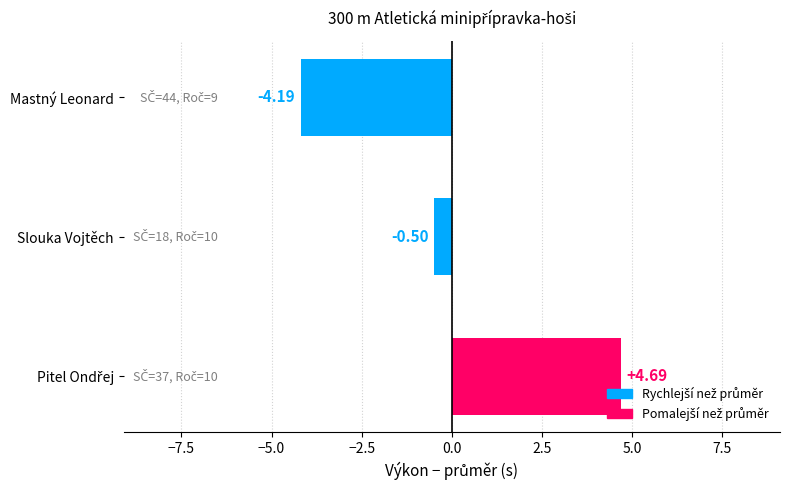

What is the label of the 2nd bar from the top?

Slouka Vojtěch